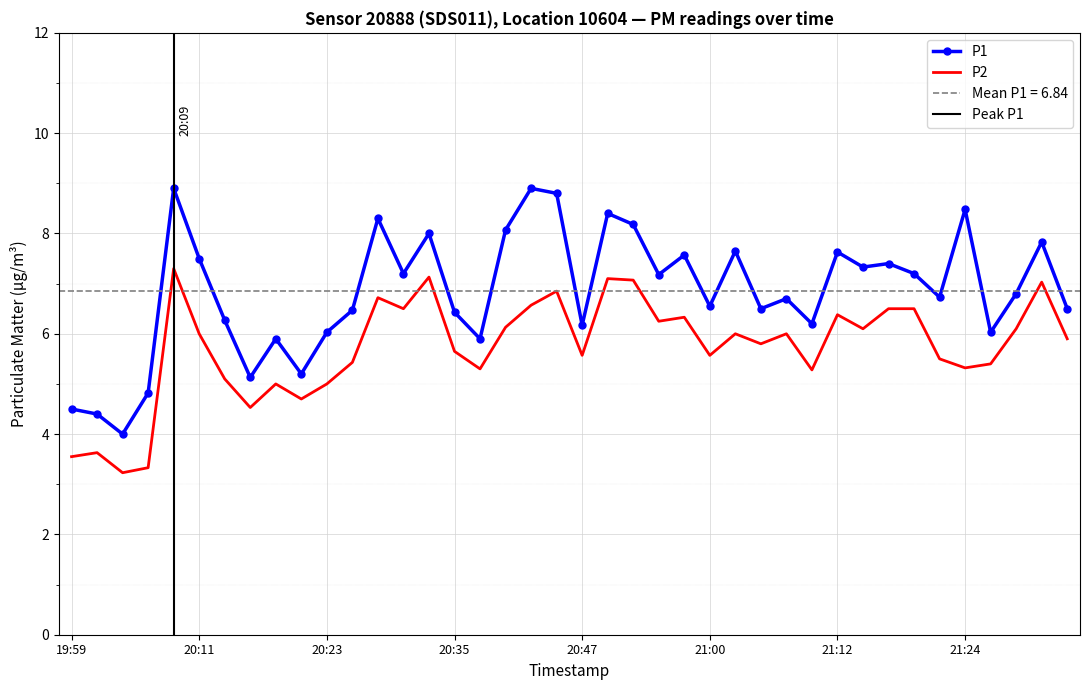

True or false: P1 and P2 cross at least once.

False